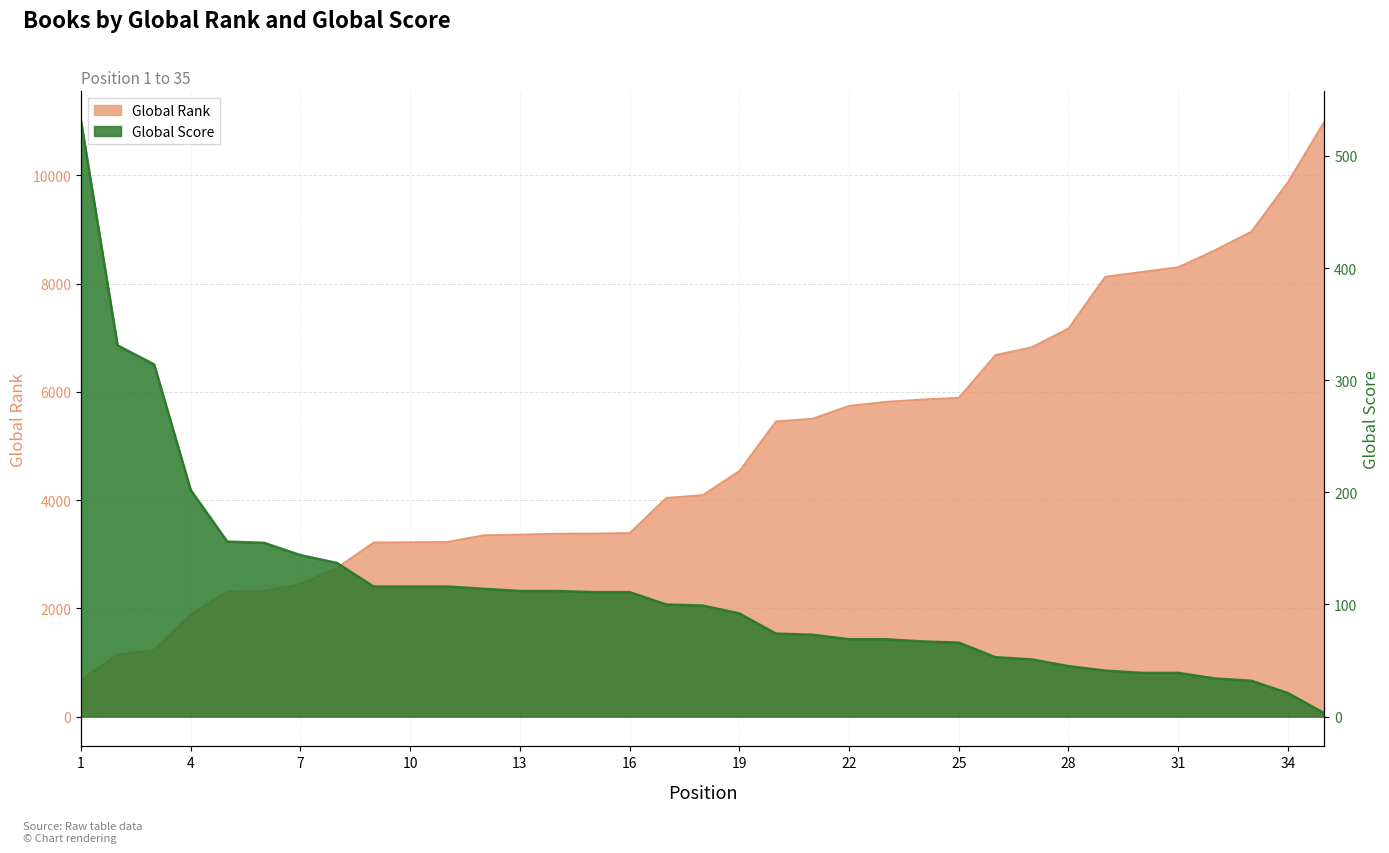

At which label does Global Rank first exceed 4096?

19